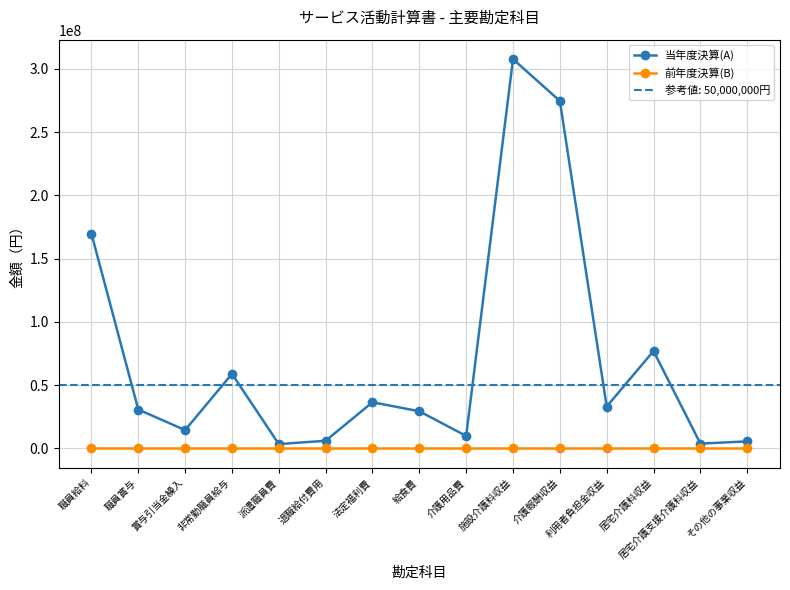

What are all the series names shown in the legend?

当年度決算(A), 前年度決算(B)